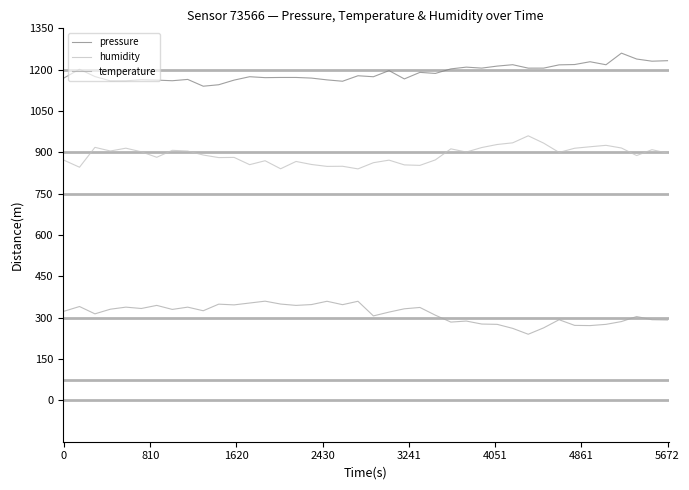

True or false: pressure and humidity intersect in this chart.

False